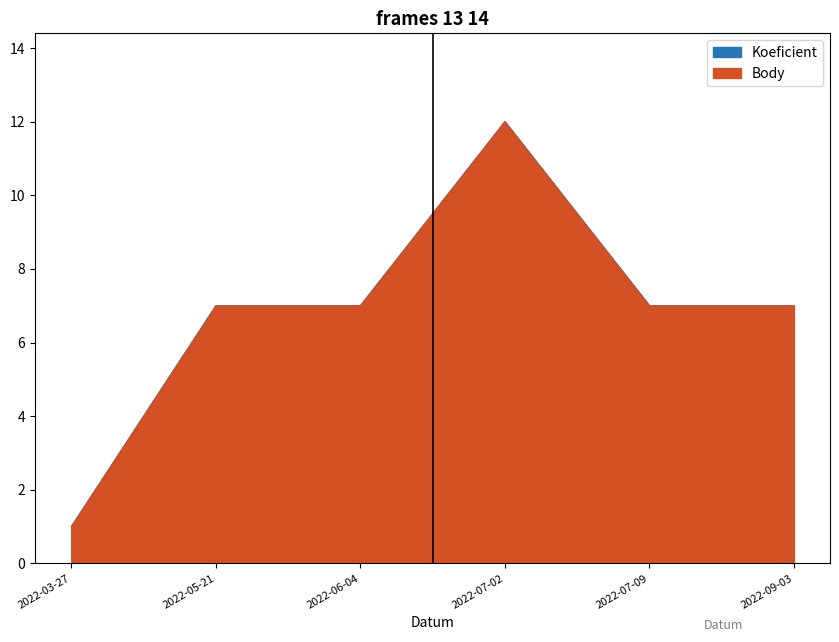

Where does the Body series first go above 7?

2022-07-02